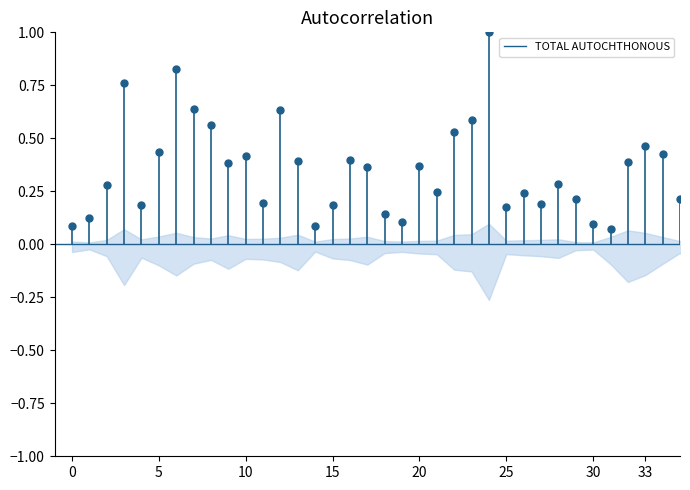

How many series are shown in this chart?

1